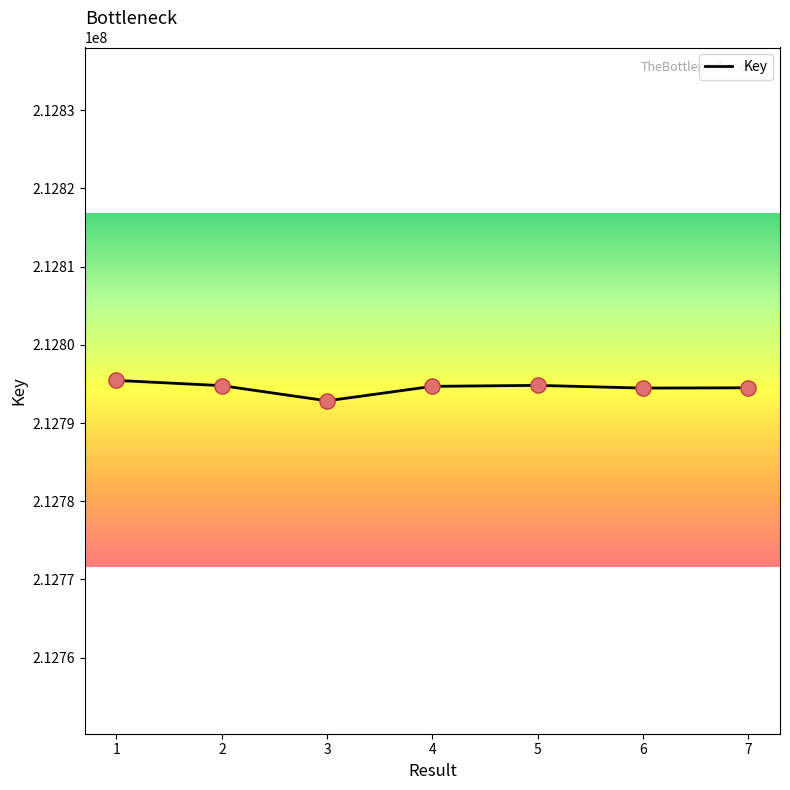

What is the change in value from 1 to 3?

-2612